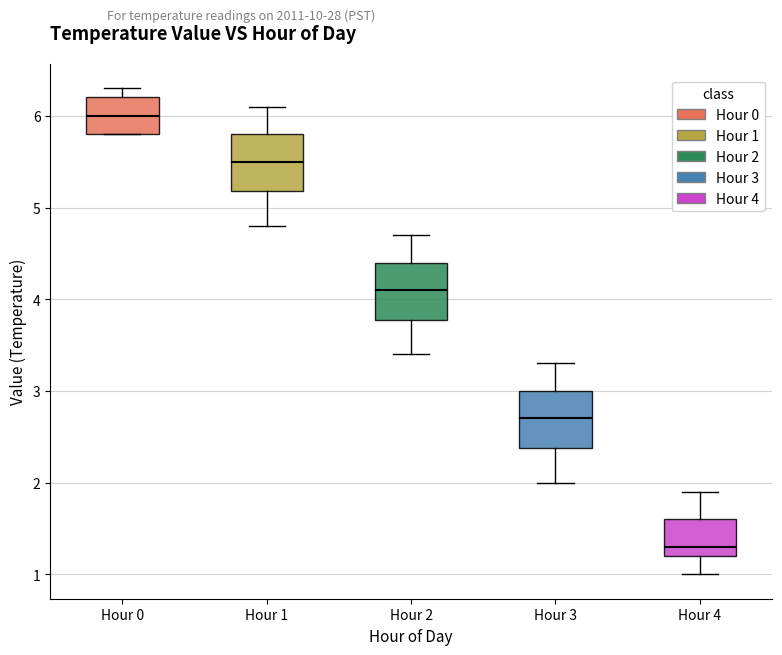

Which box has the highest median line?

Hour 0